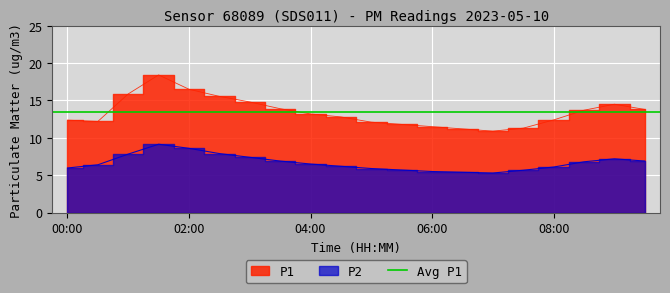

How many data points in P2 are above 6?

13